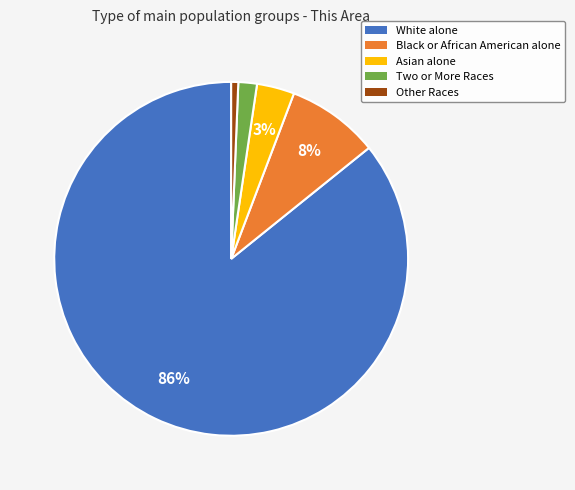

To the nearest percent, what portion does Two or More Races represent?

2%